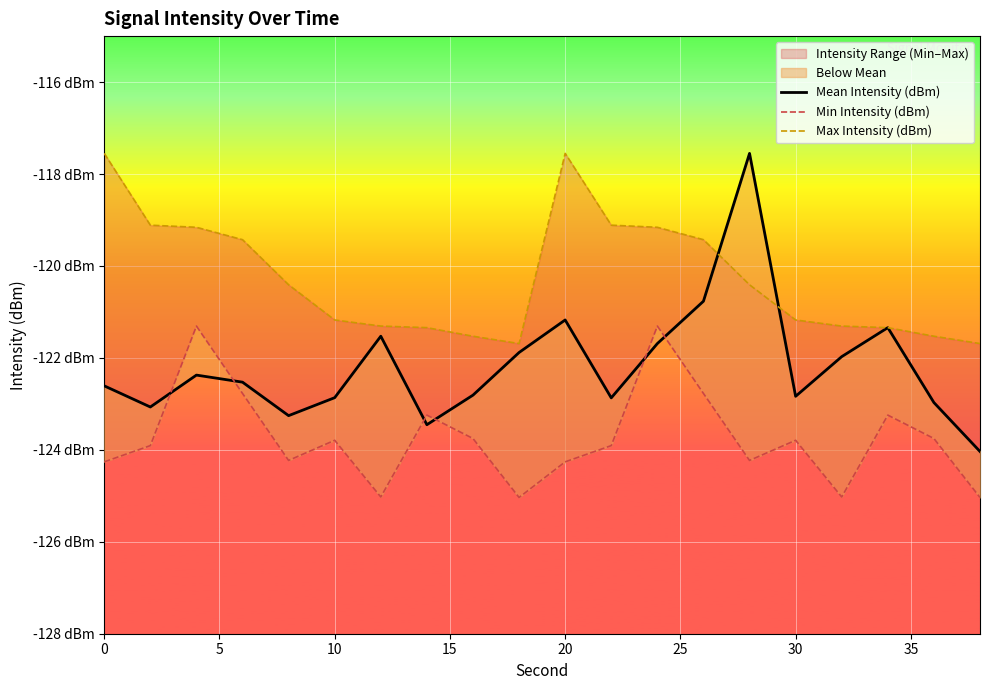

What is the sum of all Min Intensity (dBm) values?

-2474.7